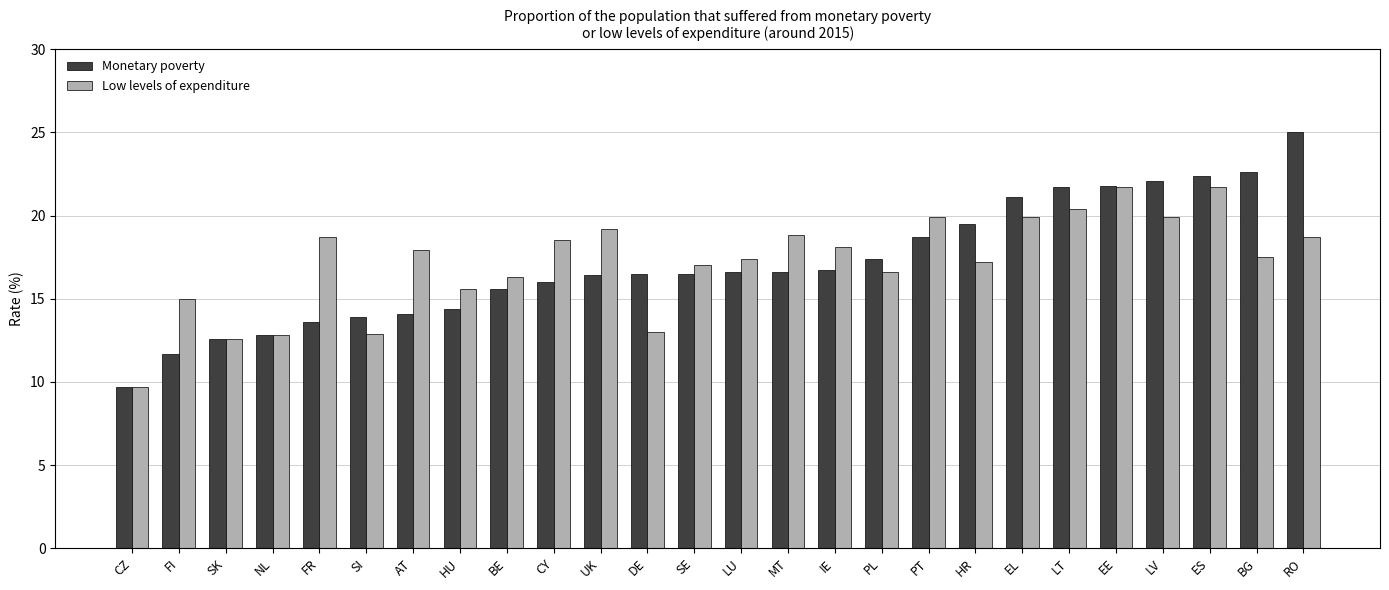

Which series has the widest spread of values?

Monetary poverty